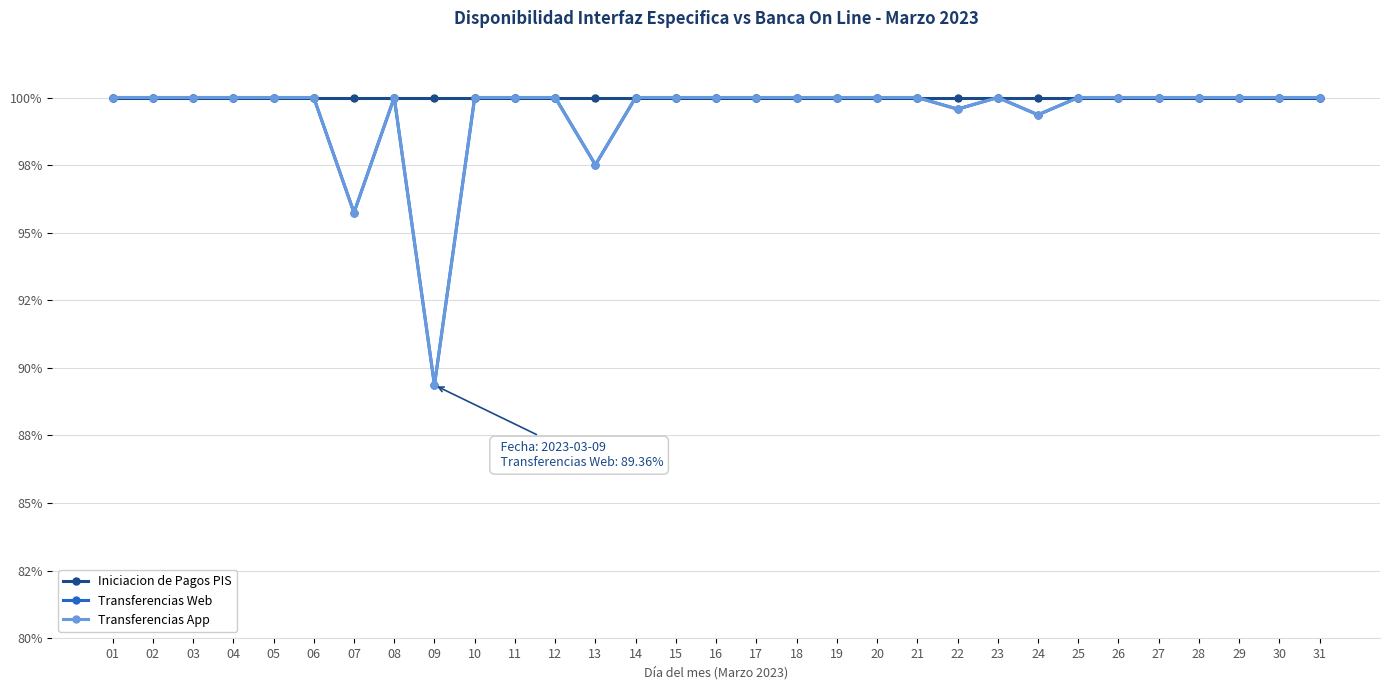

True or false: Iniciacion de Pagos PIS and Transferencias Web cross at least once.

False